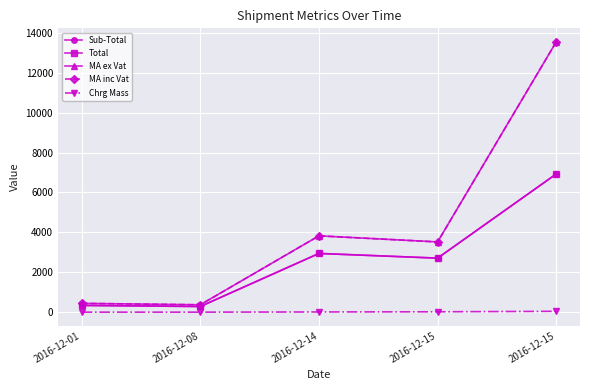

The value of Total at 2016-12-01 is 553.1. True or false?

False